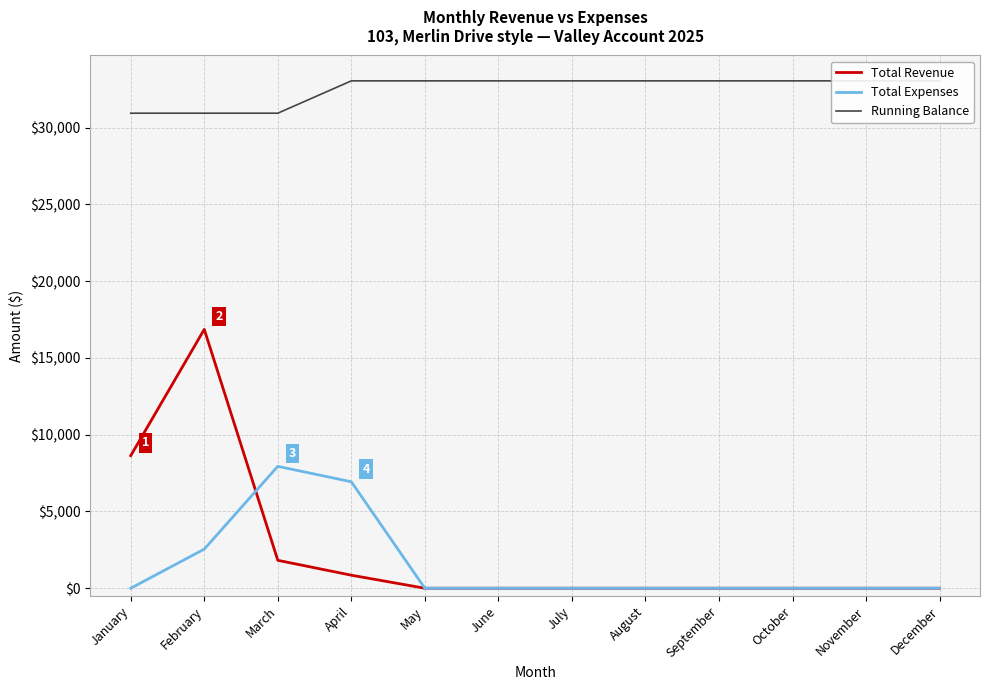

The value of Total Revenue at September is 0.0. True or false?

True